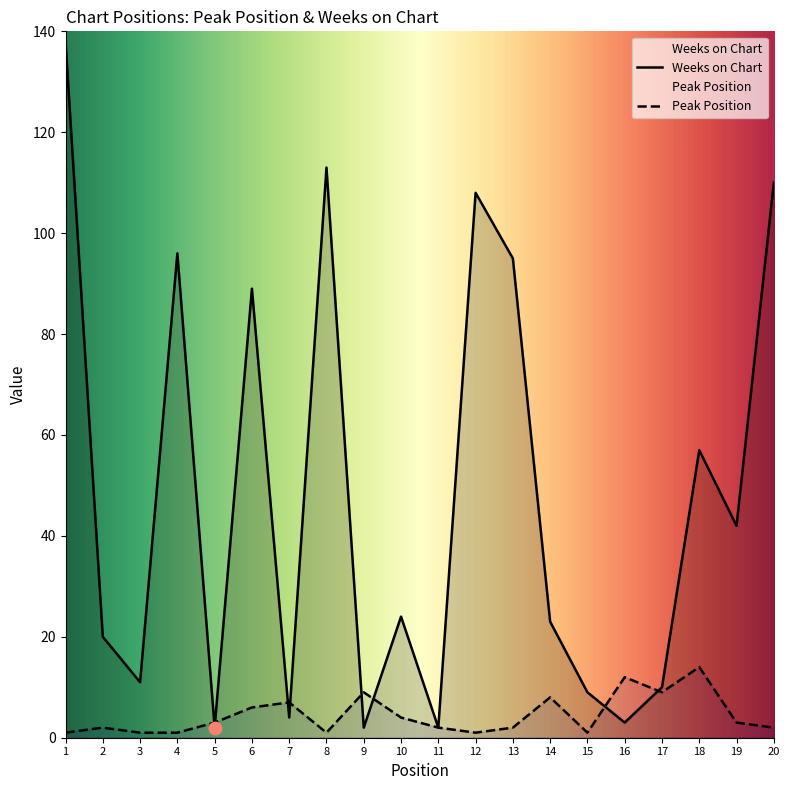

At how many categories does at least one series exceed 111?

2